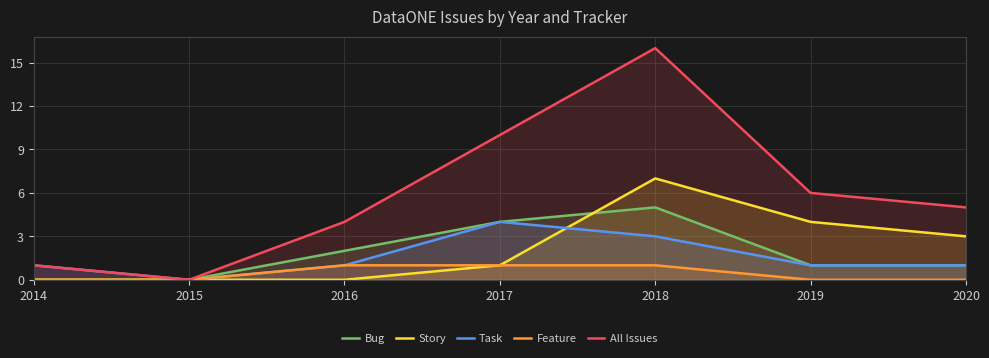

At which label does Bug first exceed 1?

2016